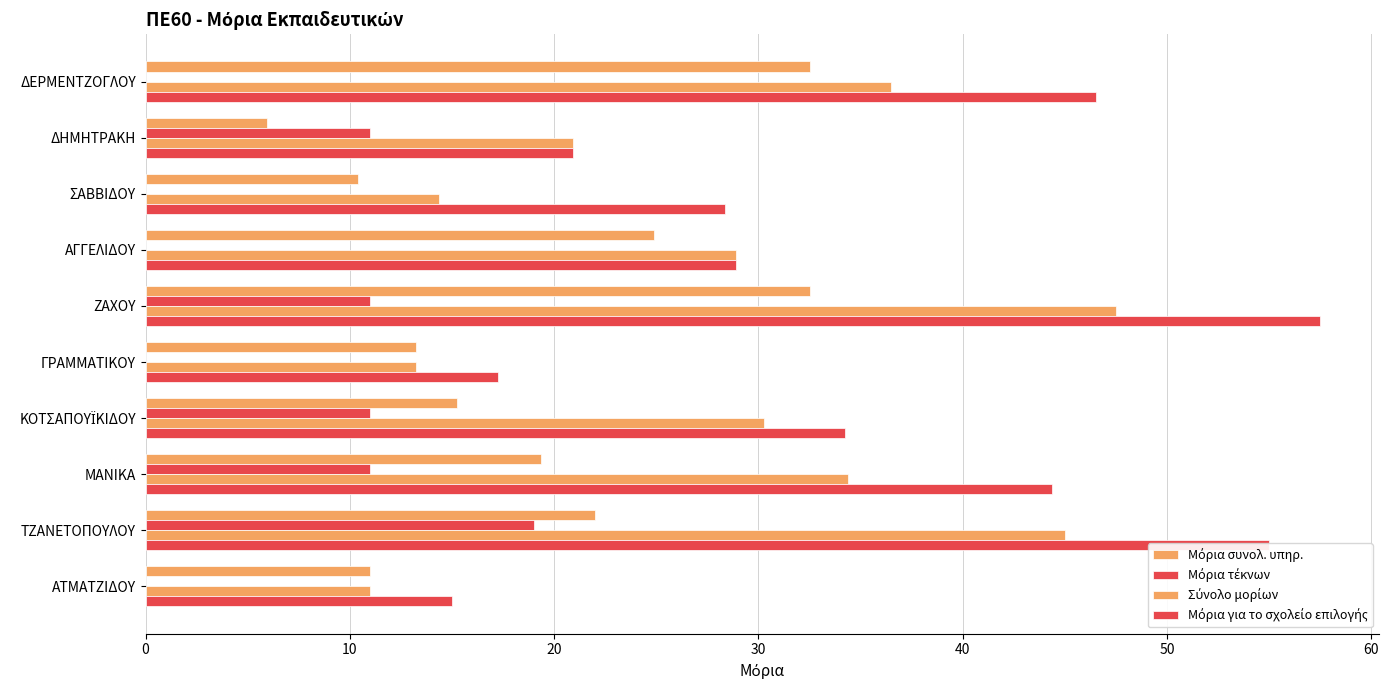

Count the number of data series in this chart.

4